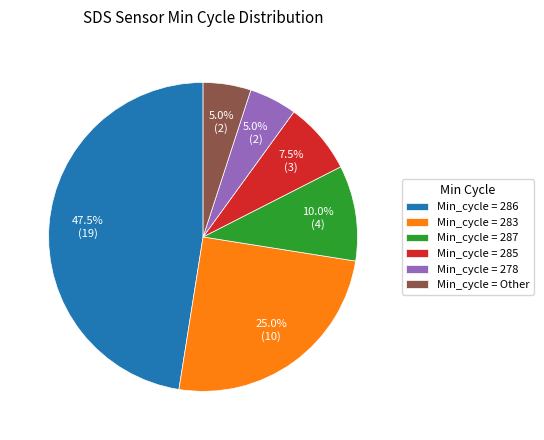

Is there any slice that represents more than half of the pie?

No